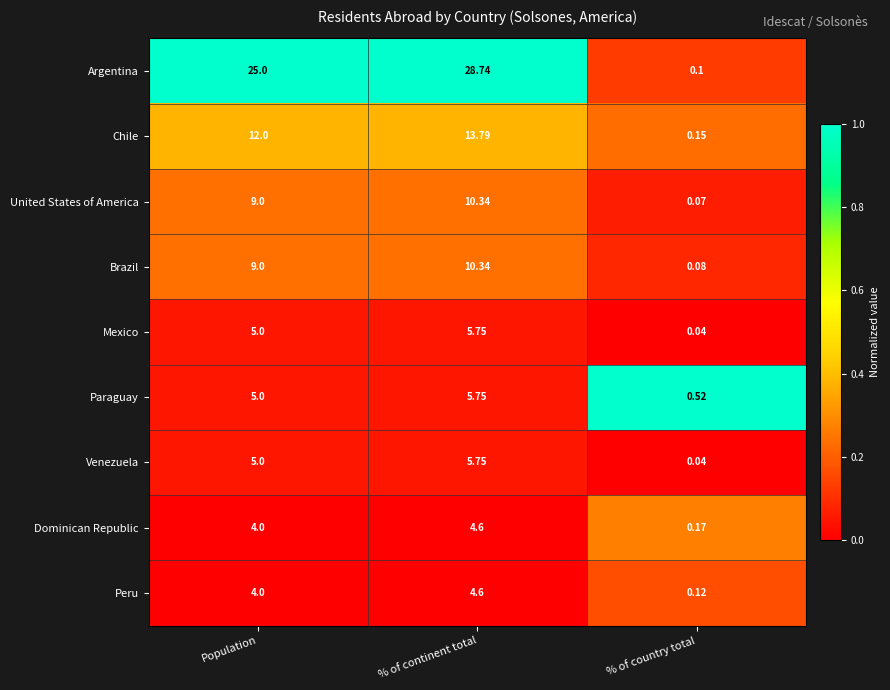

Which series has the largest total across all categories?

Argentina